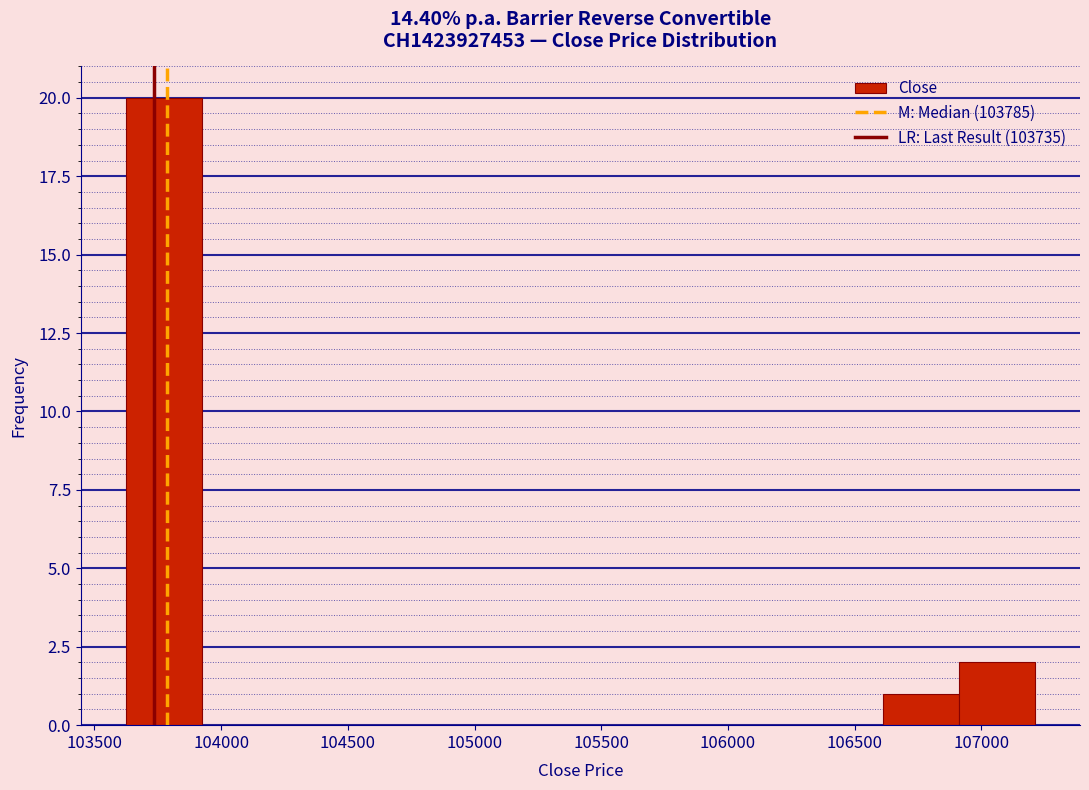

What is the height of the bar covering 103650 to 103900 on the x-axis? Neither the bar edges nor the heights are printed on the chart, so give them approximately, as read against the axes.

20